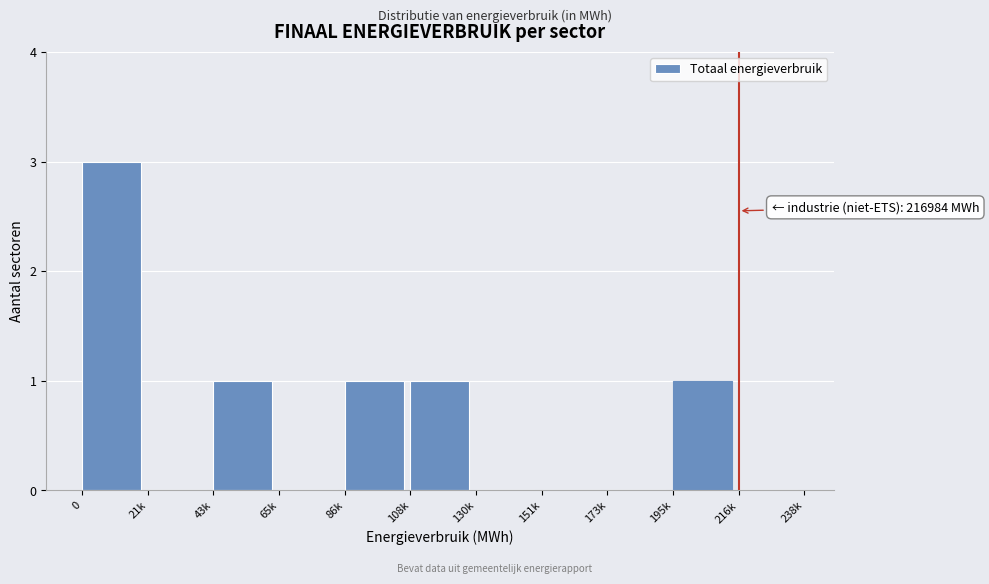

Reading right to left, transcribe all the data shown in this chart.

216k=0	195k=1	173k=0	151k=0	130k=0	108k=1	86k=1	65k=0	43k=1	21k=0	0=3